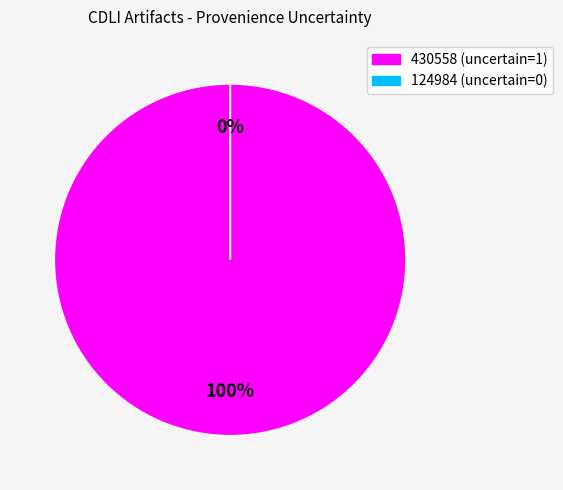

Is there any slice that represents more than half of the pie?

Yes